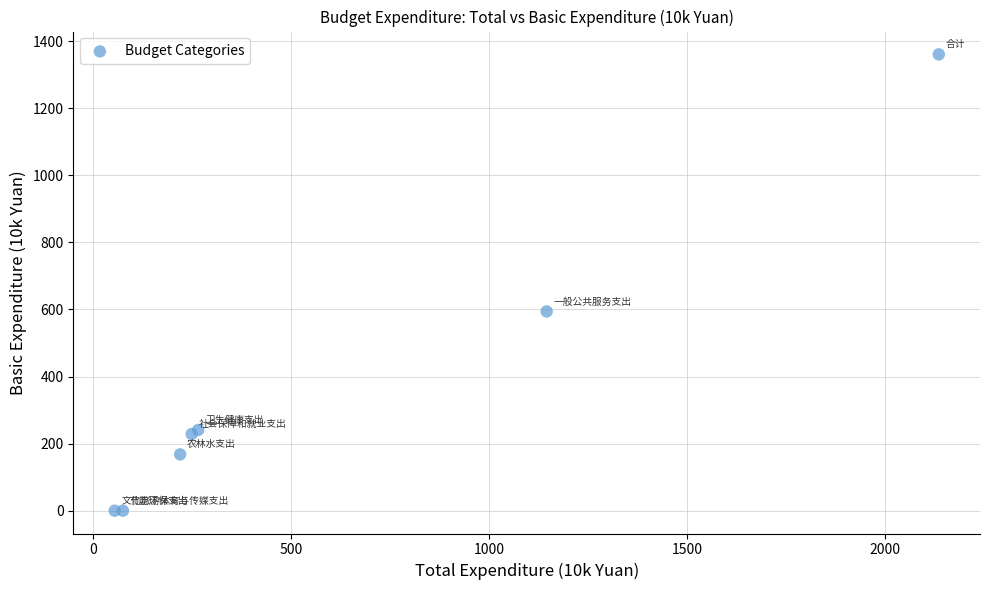

What Y value in the scatter plot is closest to 680?

594.1